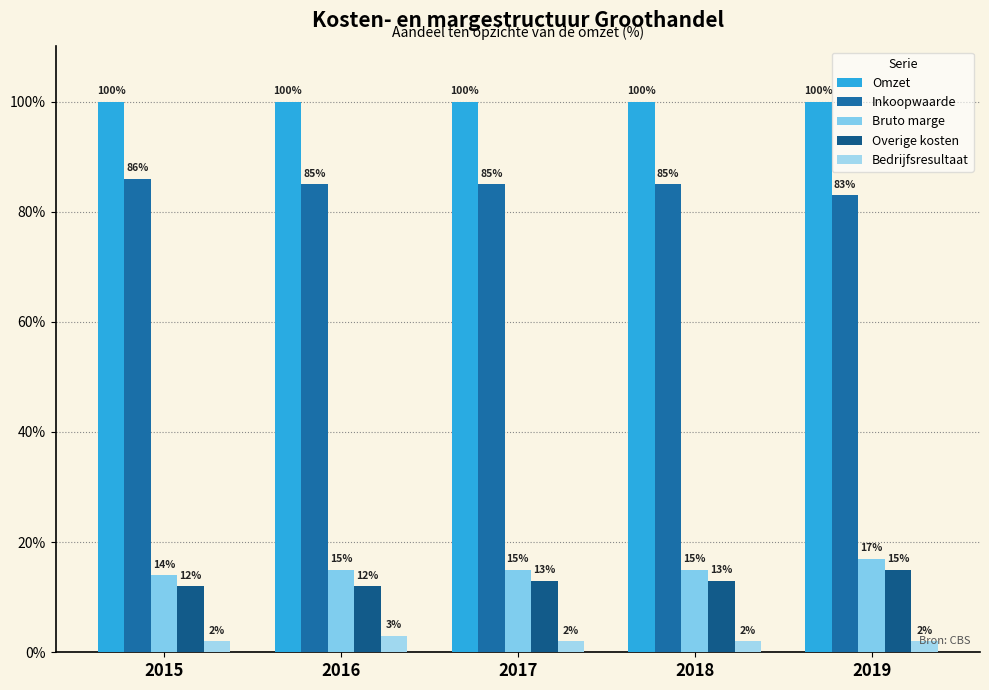

What is the greatest value displayed?

100